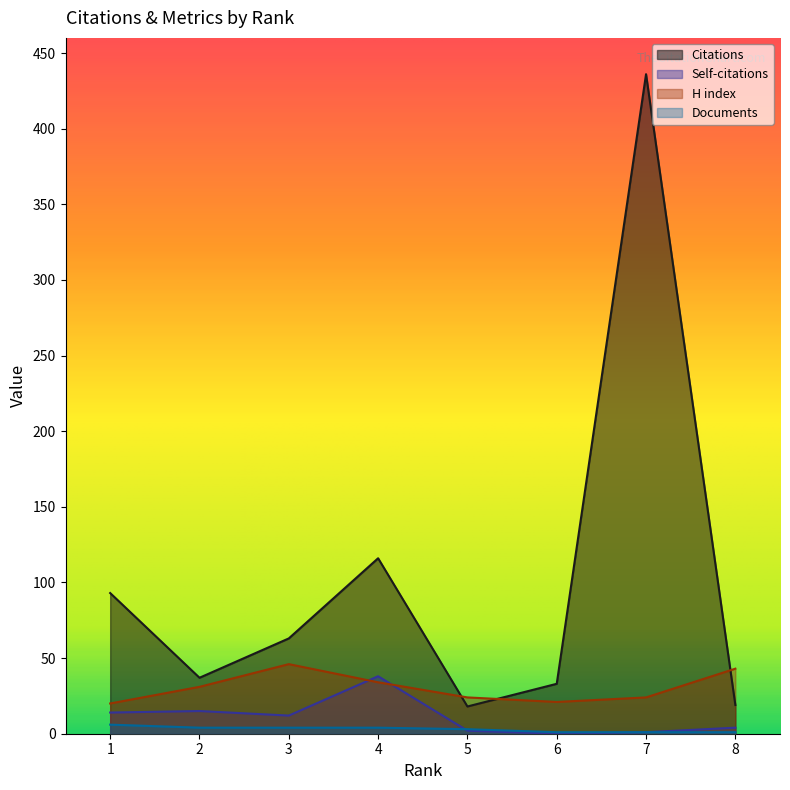

True or false: Citations and H index cross at least once.

True